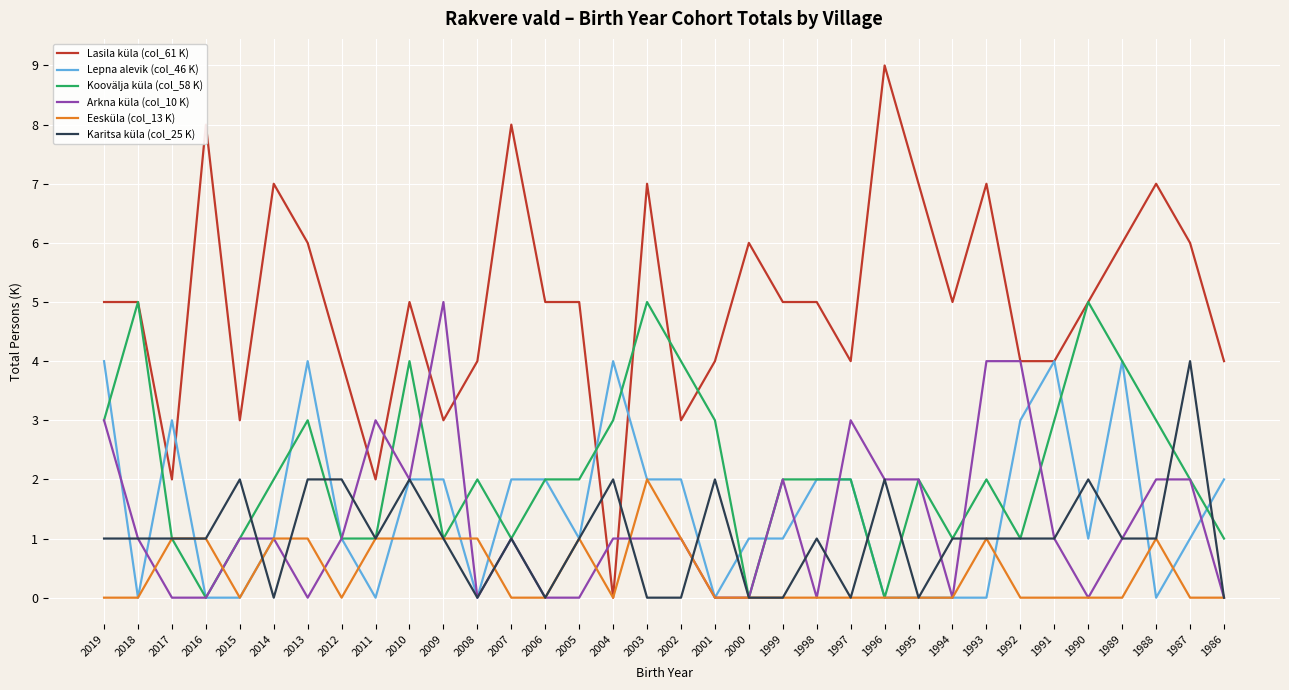

Between which two adjacent categories do Lasila küla (col_61 K) and Karitsa küla (col_25 K) first intersect?

2005 and 2004